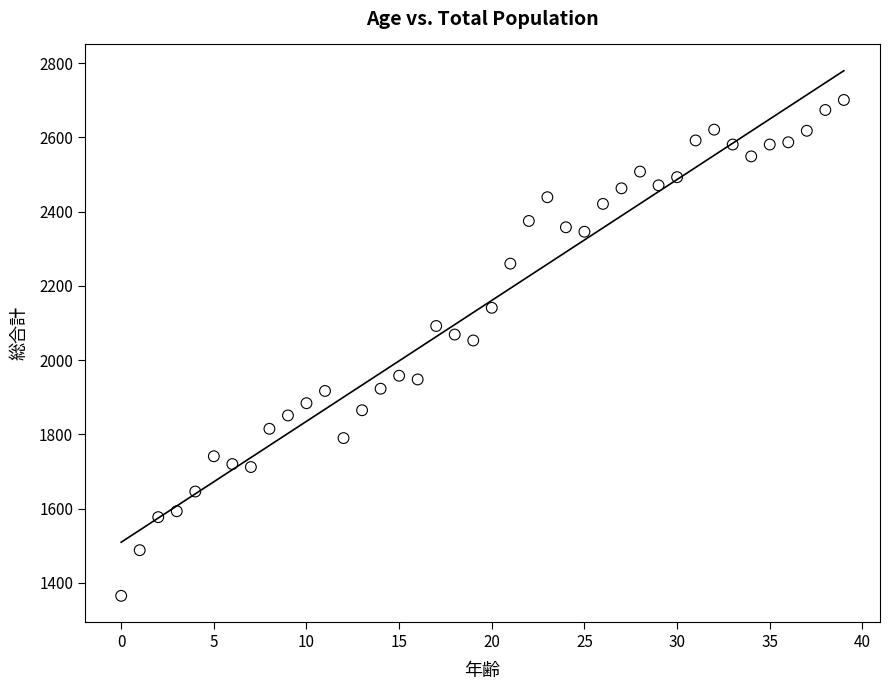

What Y value in the scatter plot is closest to 2033?

2053